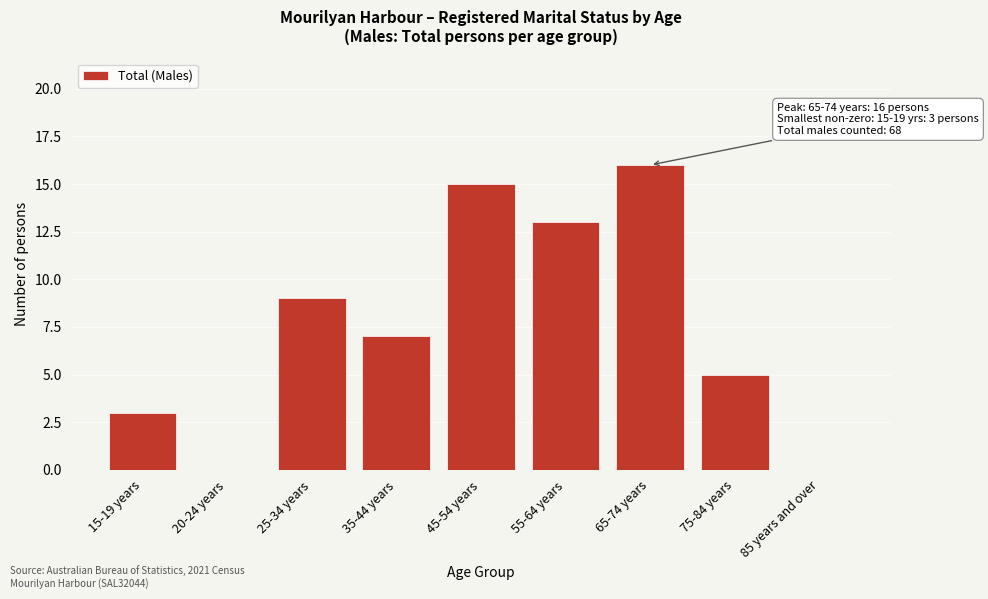

Reading left to right, what are all the values shown in this chart?

15-19 years=3	20-24 years=0	25-34 years=9	35-44 years=7	45-54 years=15	55-64 years=13	65-74 years=16	75-84 years=5	85 years and over=0